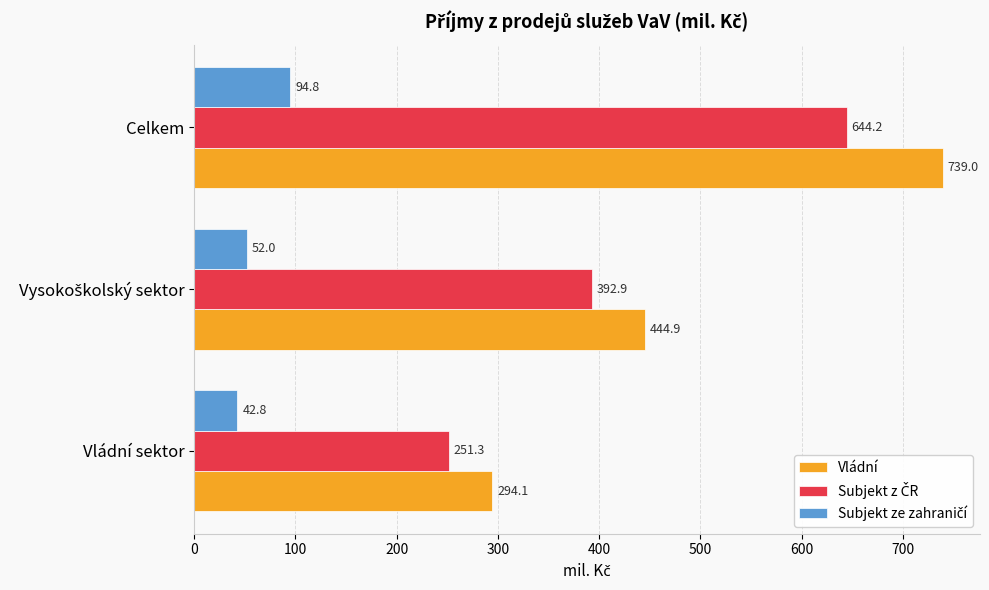

How many data points does each series have?

3